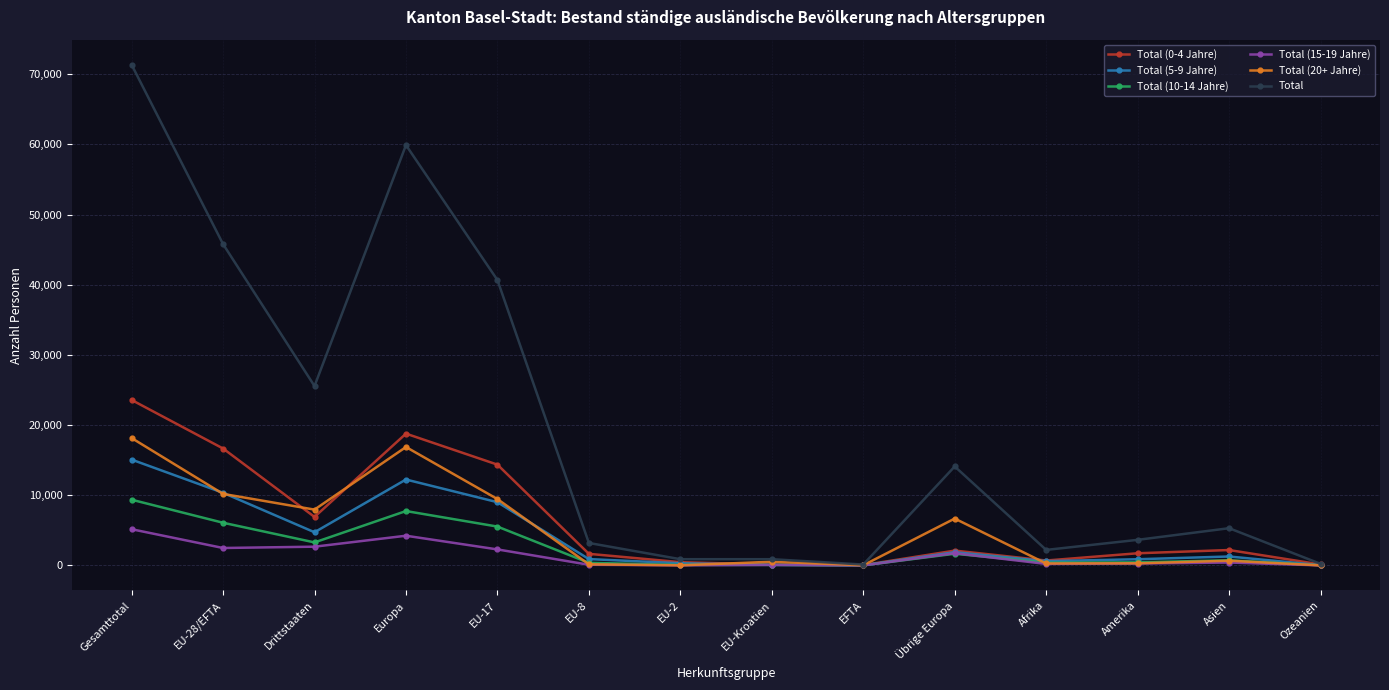

What is the total value across all series at EU-Kroatien?

1786